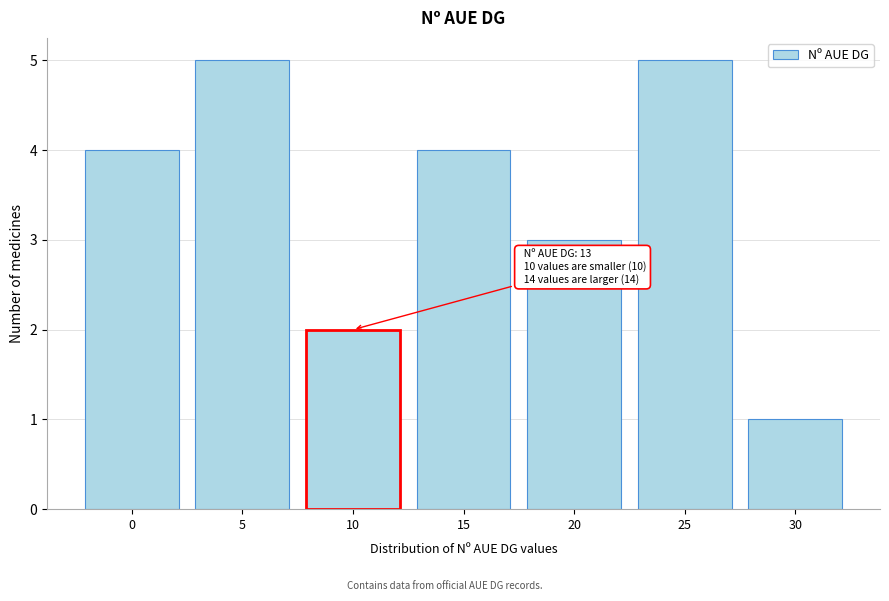

Reading left to right, transcribe all the data shown in this chart.

0=4	5=5	10=2	15=4	20=3	25=5	30=1